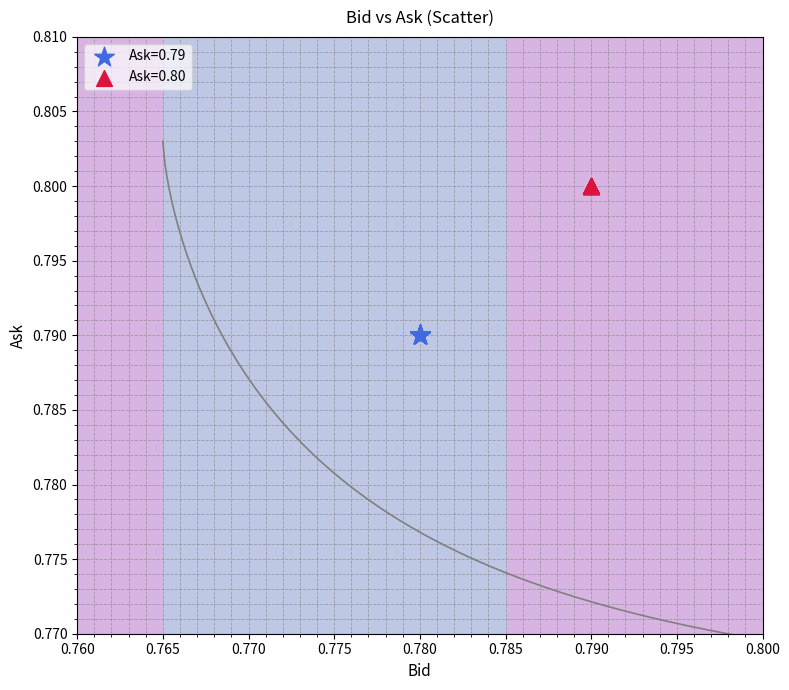

What are all the series names shown in the legend?

Ask=0.79, Ask=0.80